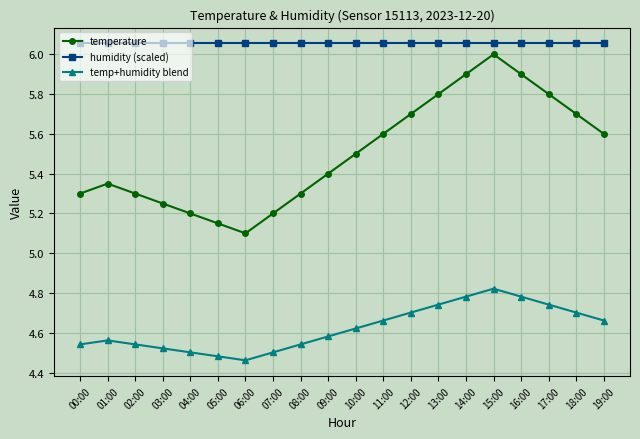

Is it true that temperature equals 5.2 at 05:00?

True